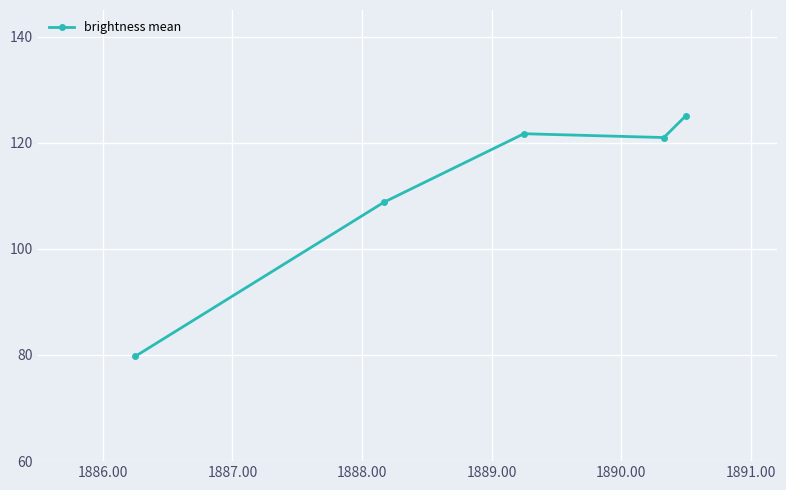

What is the value of the 4th point from the left?

121.0